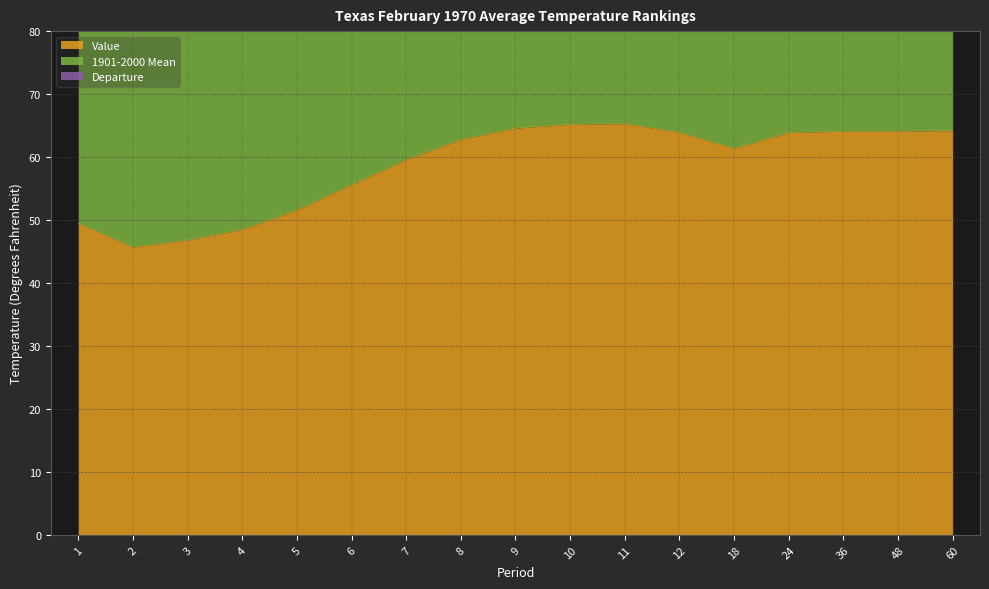

Between 24 and 2, which is larger?

24